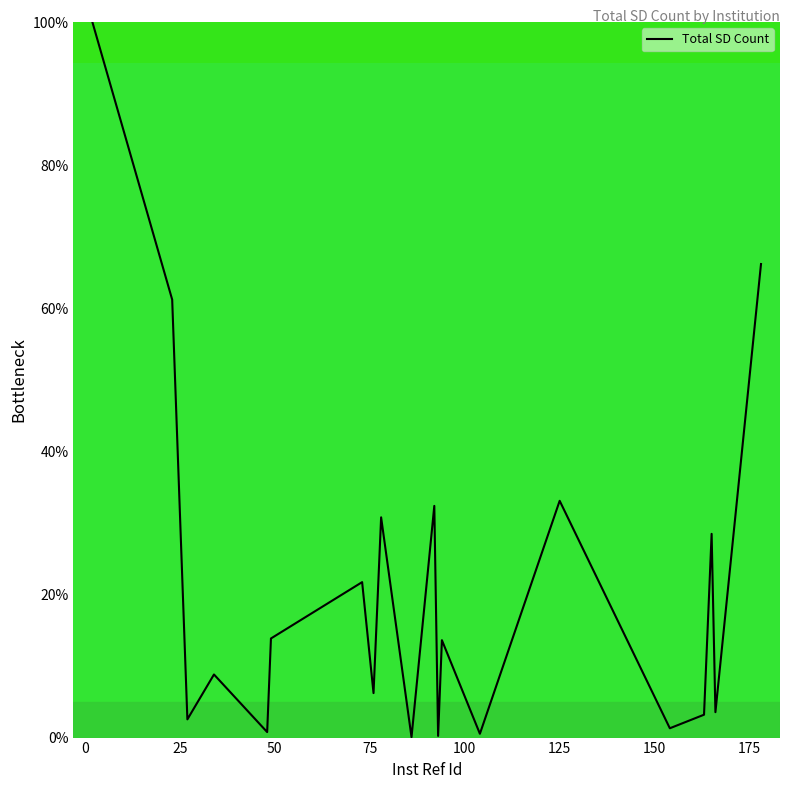

What is the difference between the maximum and minimum values?

99.9